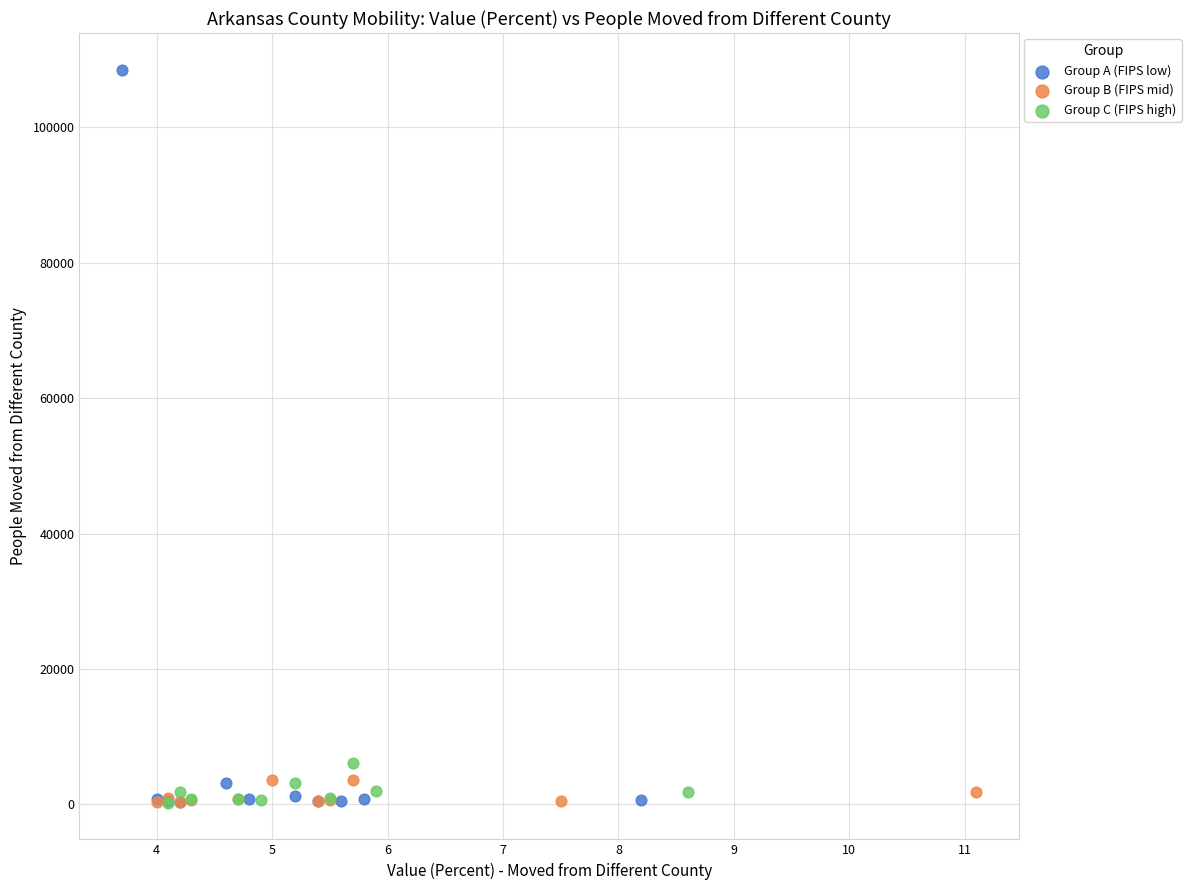

Which series reaches the maximum Y coordinate?

Group A (FIPS low)